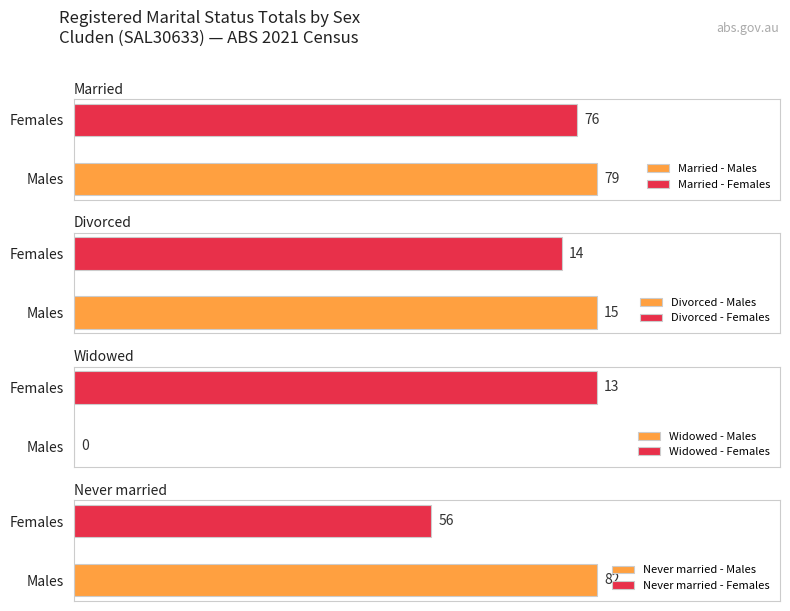

Is the value of Never married at Males greater than the value of Widowed at Females?

Yes